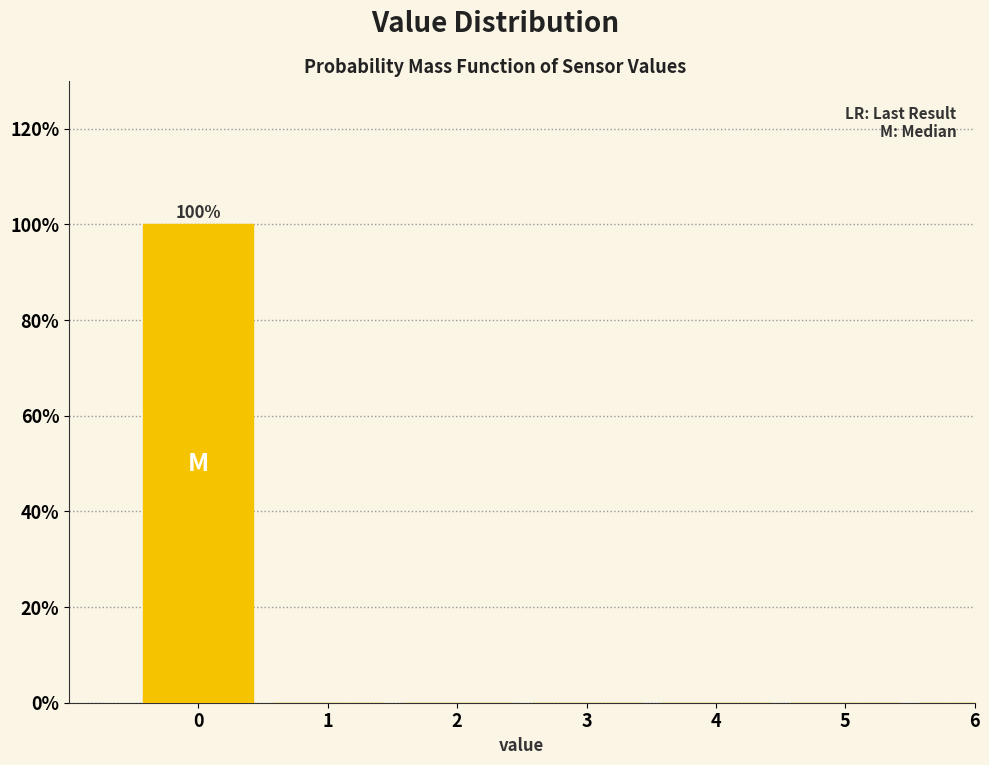

Reading right to left, extract all data points from this chart.

6=0	5=0	4=0	3=0	2=0	1=0	0=100